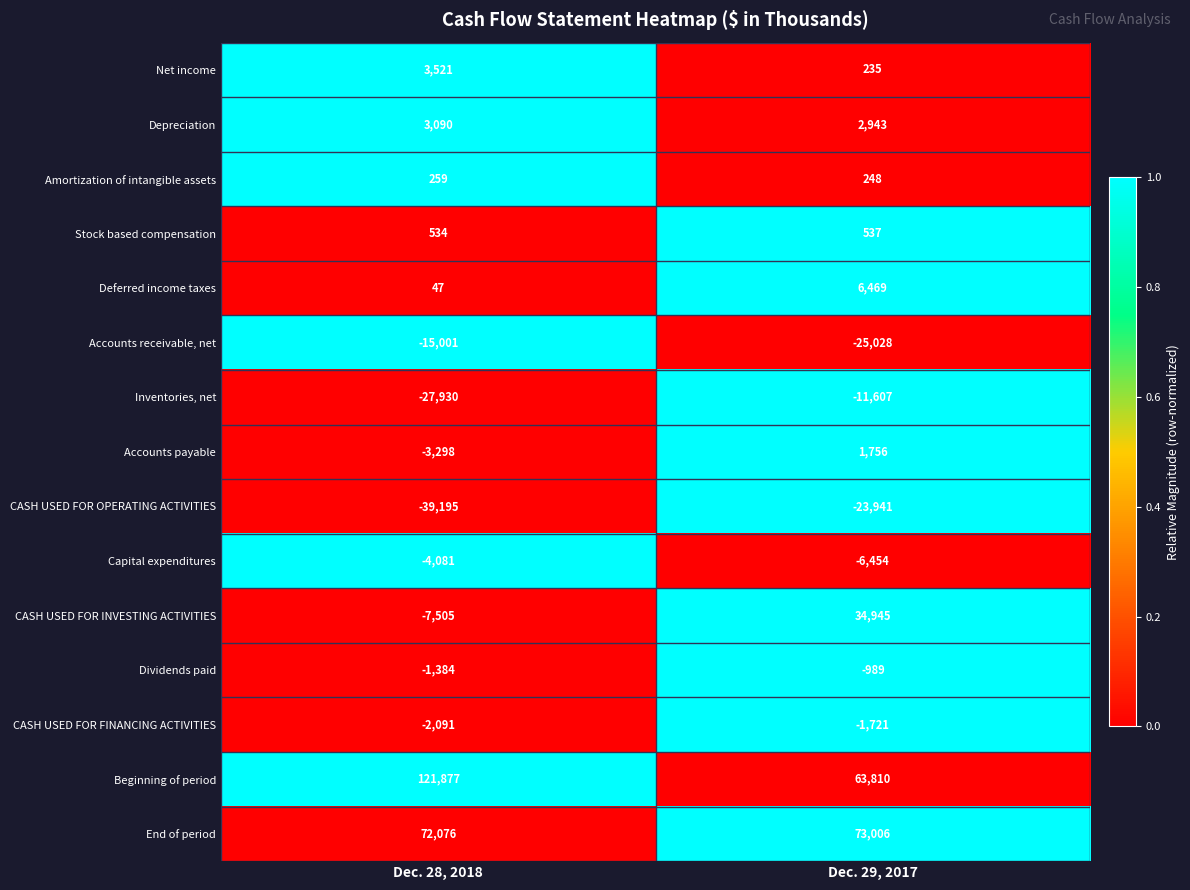

How many distinct data groups are displayed?

15